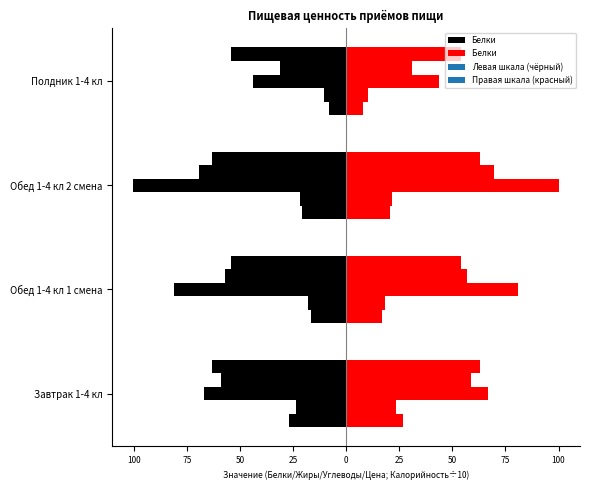

The Белки series shows -8.1 at Полдник 1-4 кл. True or false?

True